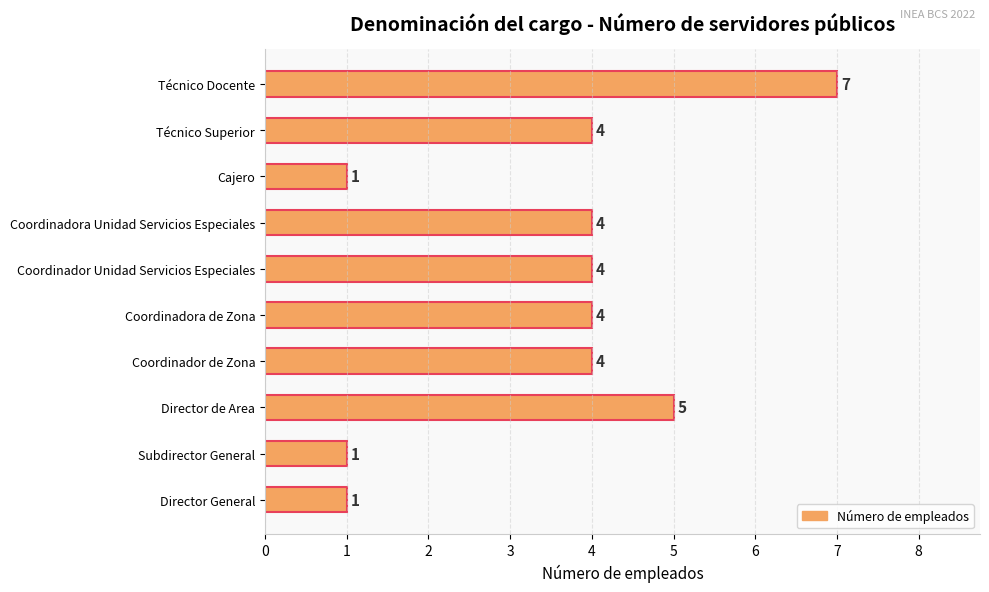

True or false: the data shows 7 at Coordinadora de Zona.

False